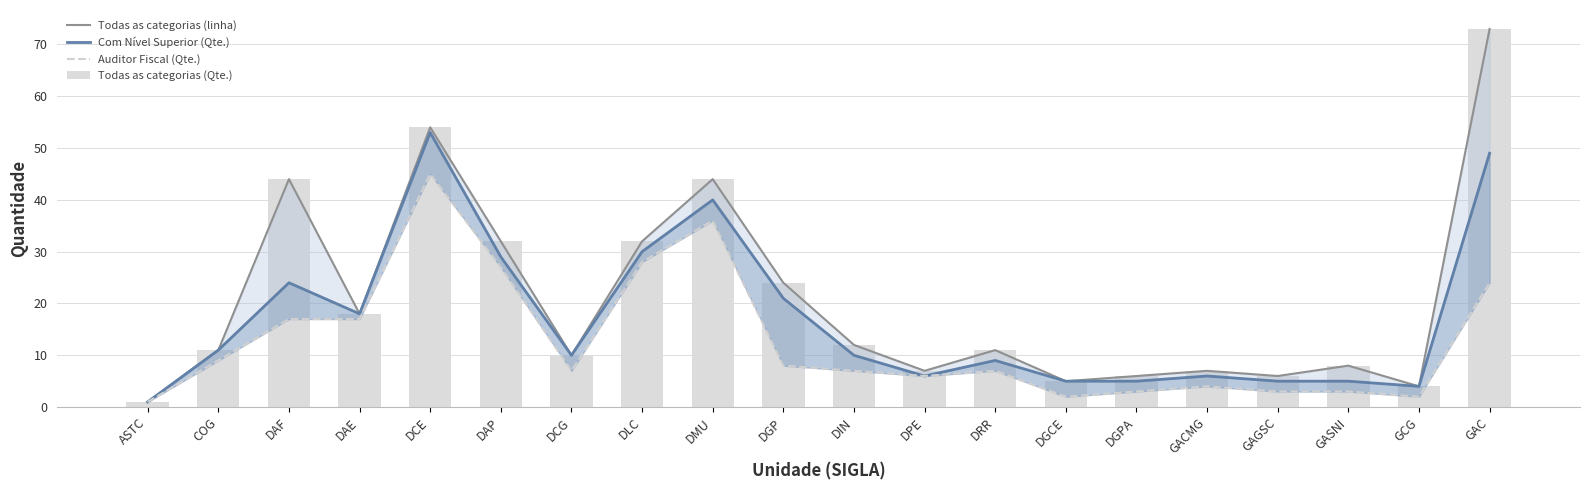

What is the difference between the maximum and minimum values in the Auditor Fiscal (Qte.) series?

44